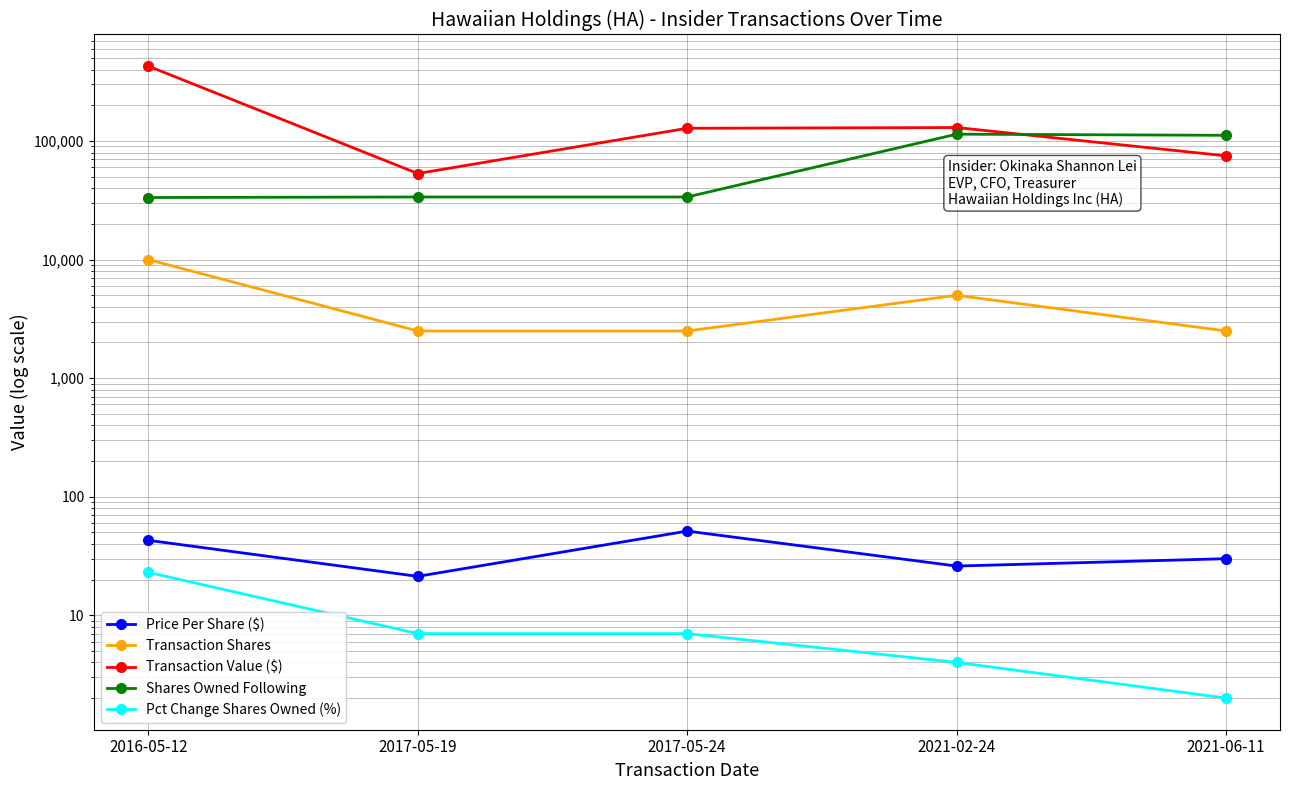

Which category has the highest value across all series?

2016-05-12